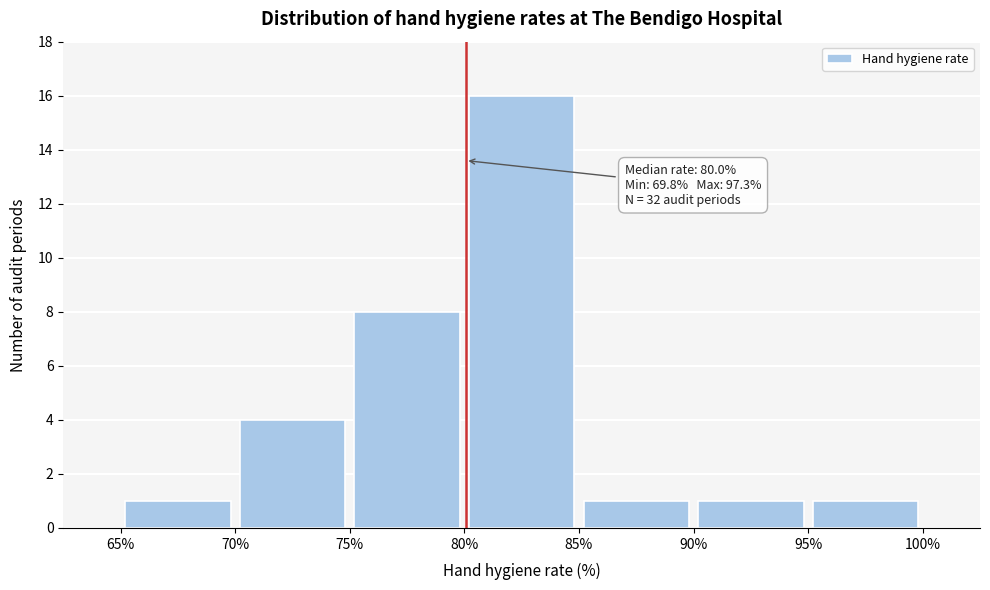

Over which range of the x-axis is the bar tallest?

80% to 85%